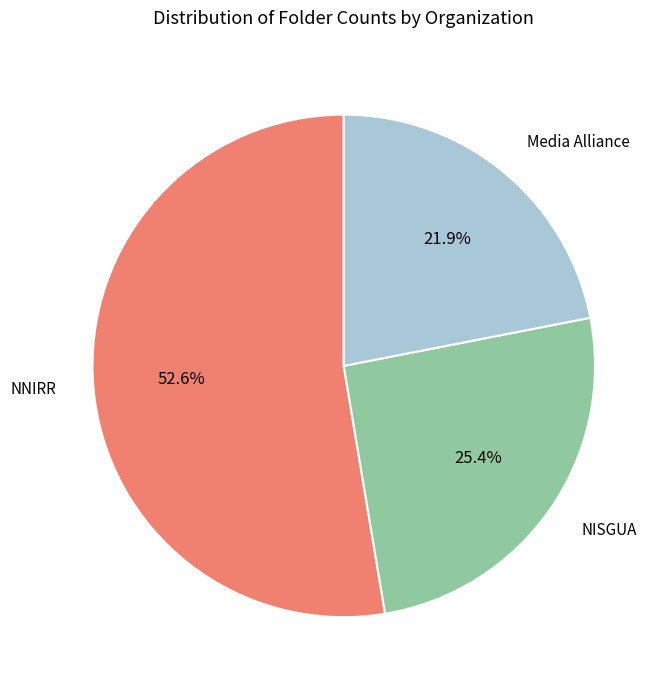

Which slice is the largest?

NNIRR